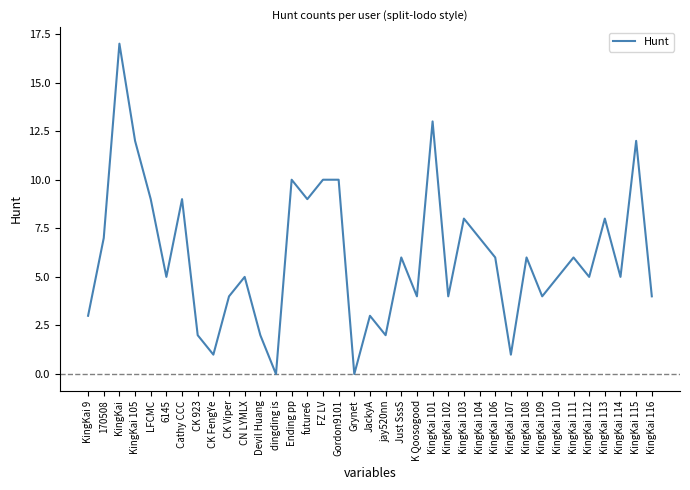

What is the ratio of the value at KingKai to the value at KingKai 105?

1.4